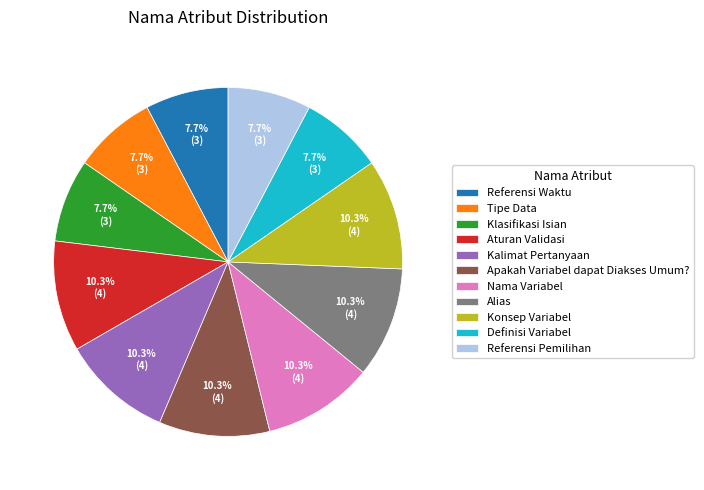

Between Tipe Data and Konsep Variabel, which is larger?

Konsep Variabel